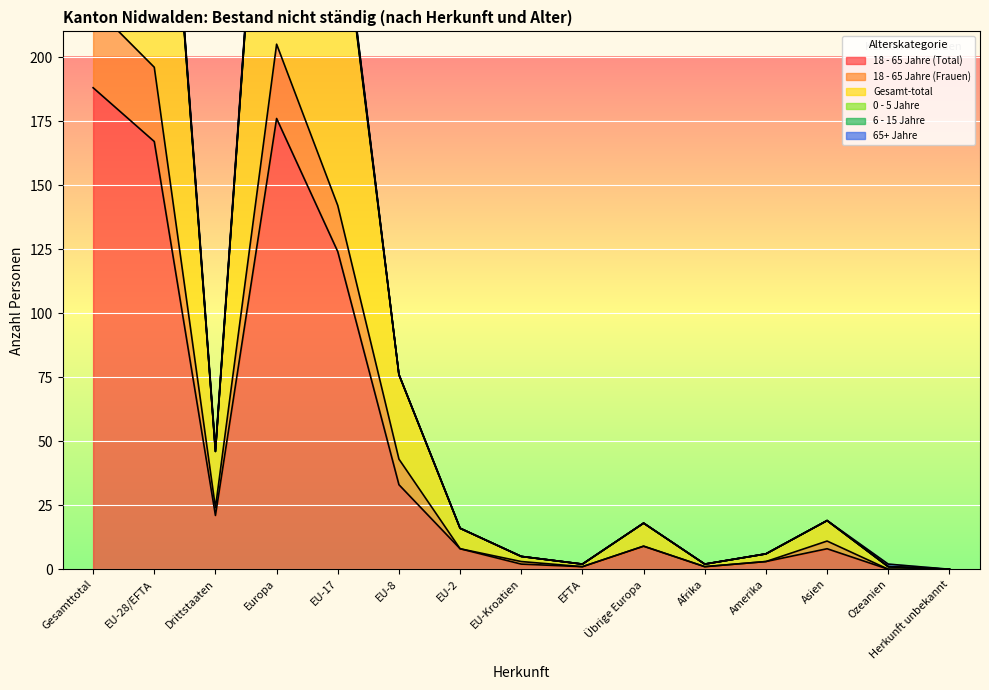

Where is the first local minimum for 18 - 65 Jahre (Frauen)?

Drittstaaten